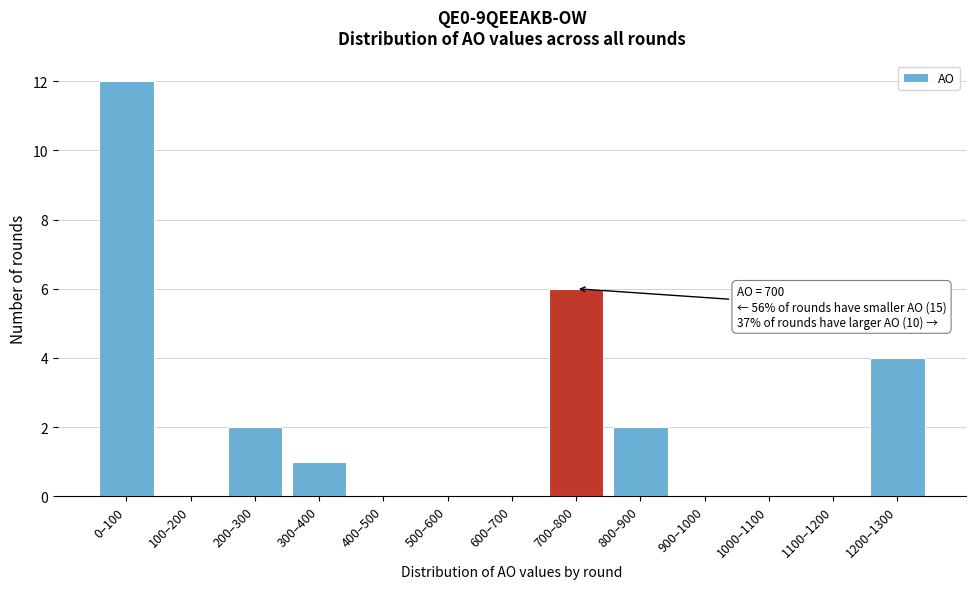

Reading left to right, list all the values displayed in this chart.

0–100=12	100–200=0	200–300=2	300–400=1	400–500=0	500–600=0	600–700=0	700–800=6	800–900=2	900–1000=0	1000–1100=0	1100–1200=0	1200–1300=4